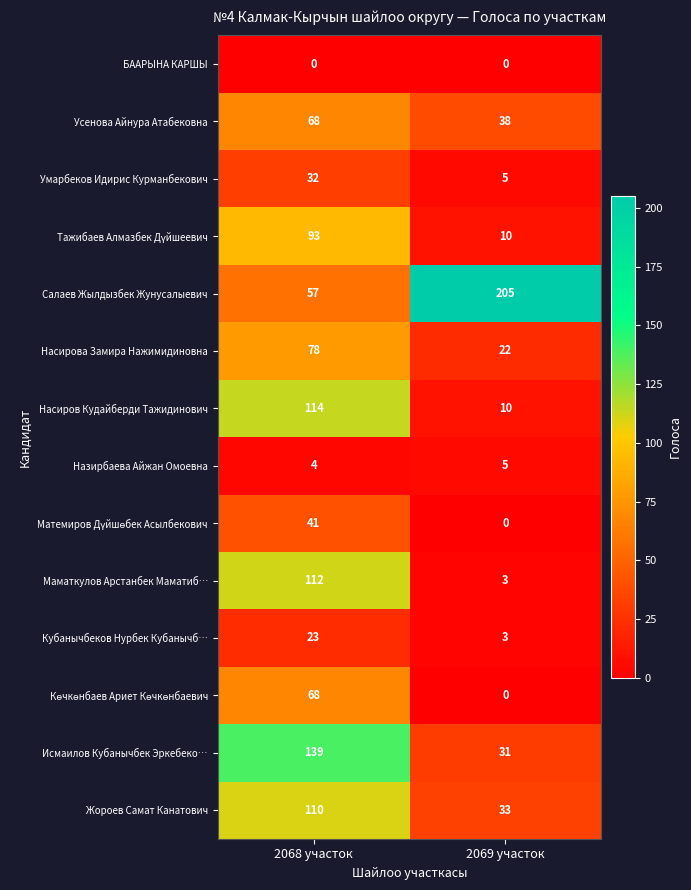

What is the greatest value displayed?

205